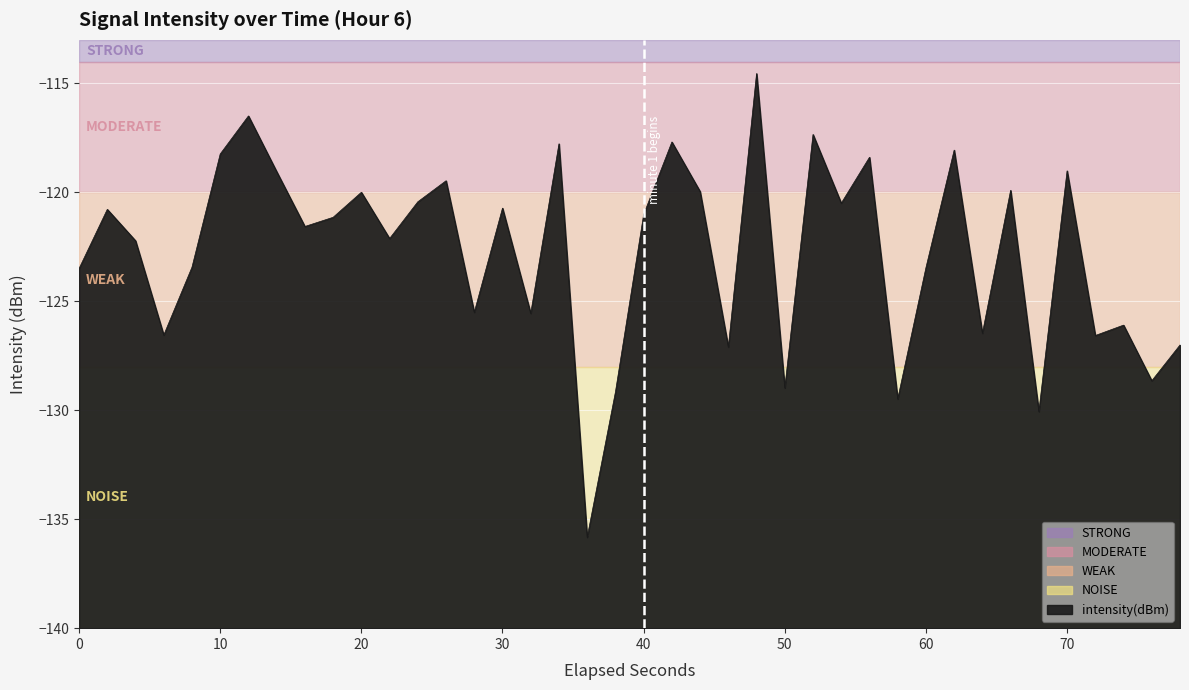

Reading left to right, extract all data points from this chart.

-123.5	-120.8	-122.2	-126.5	-123.4	-118.2	-116.5	-119.0	-121.6	-121.1	-120.0	-122.1	-120.4	-119.5	-125.5	-120.7	-125.6	-117.8	-135.8	-129.2	-121.0	-117.7	-120.0	-127.1	-114.5	-129.0	-117.3	-120.5	-118.4	-129.5	-123.5	-118.1	-126.5	-119.9	-130.1	-119.0	-126.6	-126.1	-128.6	-127.0